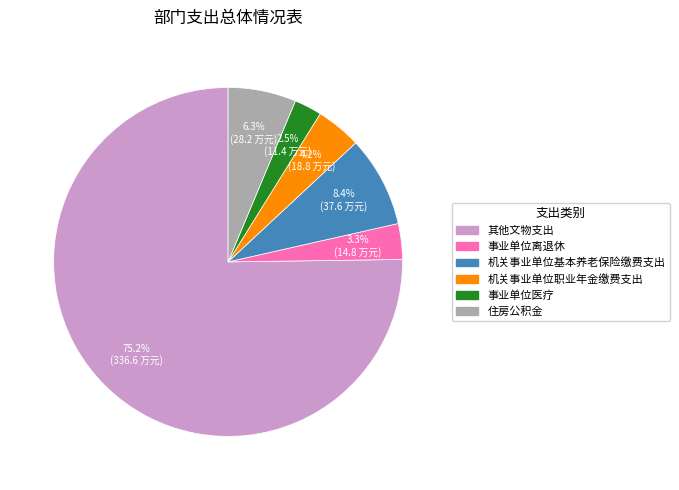

Combined, what portion of the pie is 机关事业单位基本养老保险缴费支出 and 机关事业单位职业年金缴费支出?

12.6%